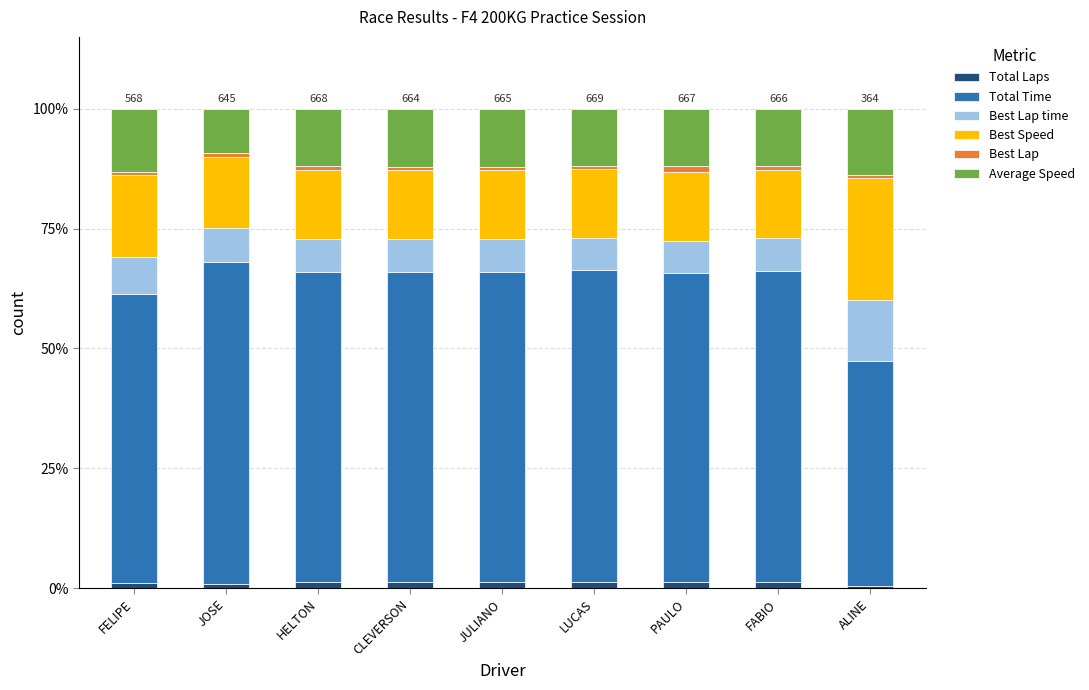

Are the bars grouped side by side (vs. stacked)?

No